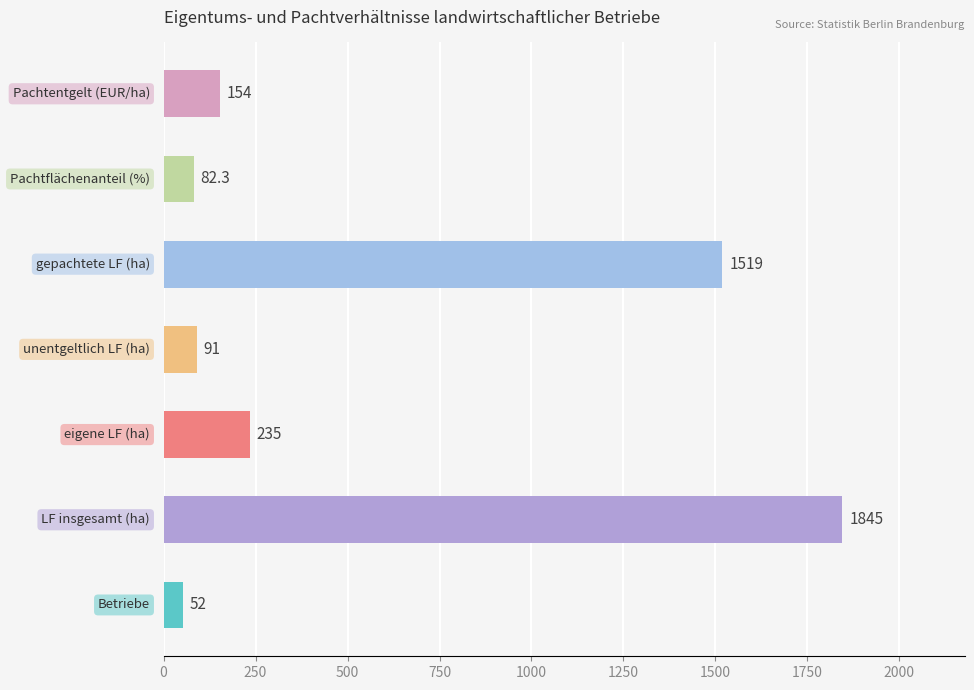

What is the difference between the maximum and minimum values?

1793.0